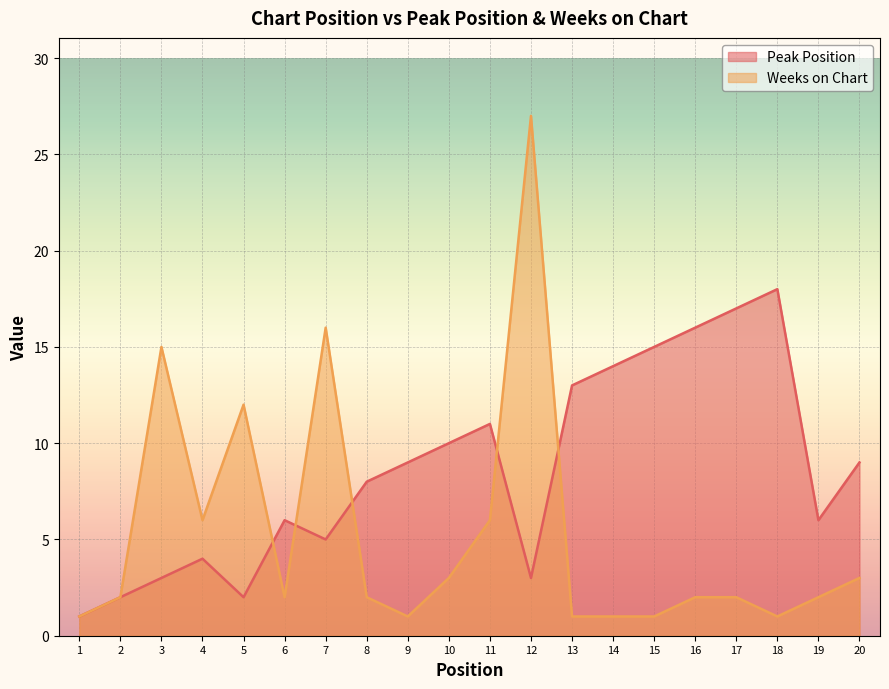

How many interior local peaks does the Weeks on Chart series have?

4